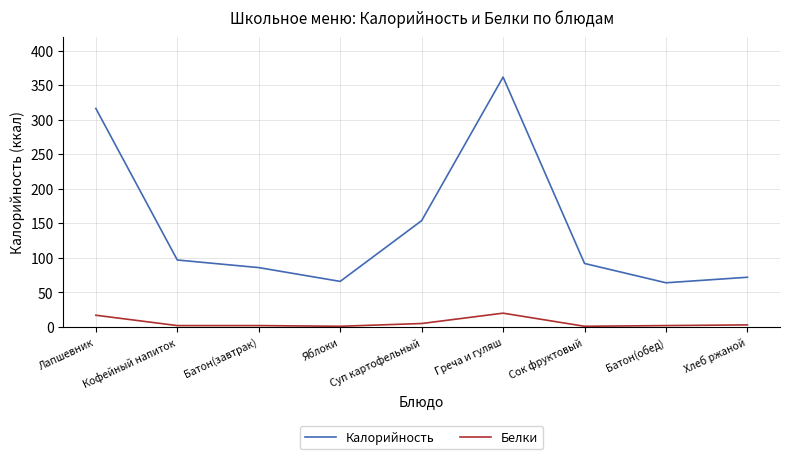

What is the maximum value for Белки?

20.0